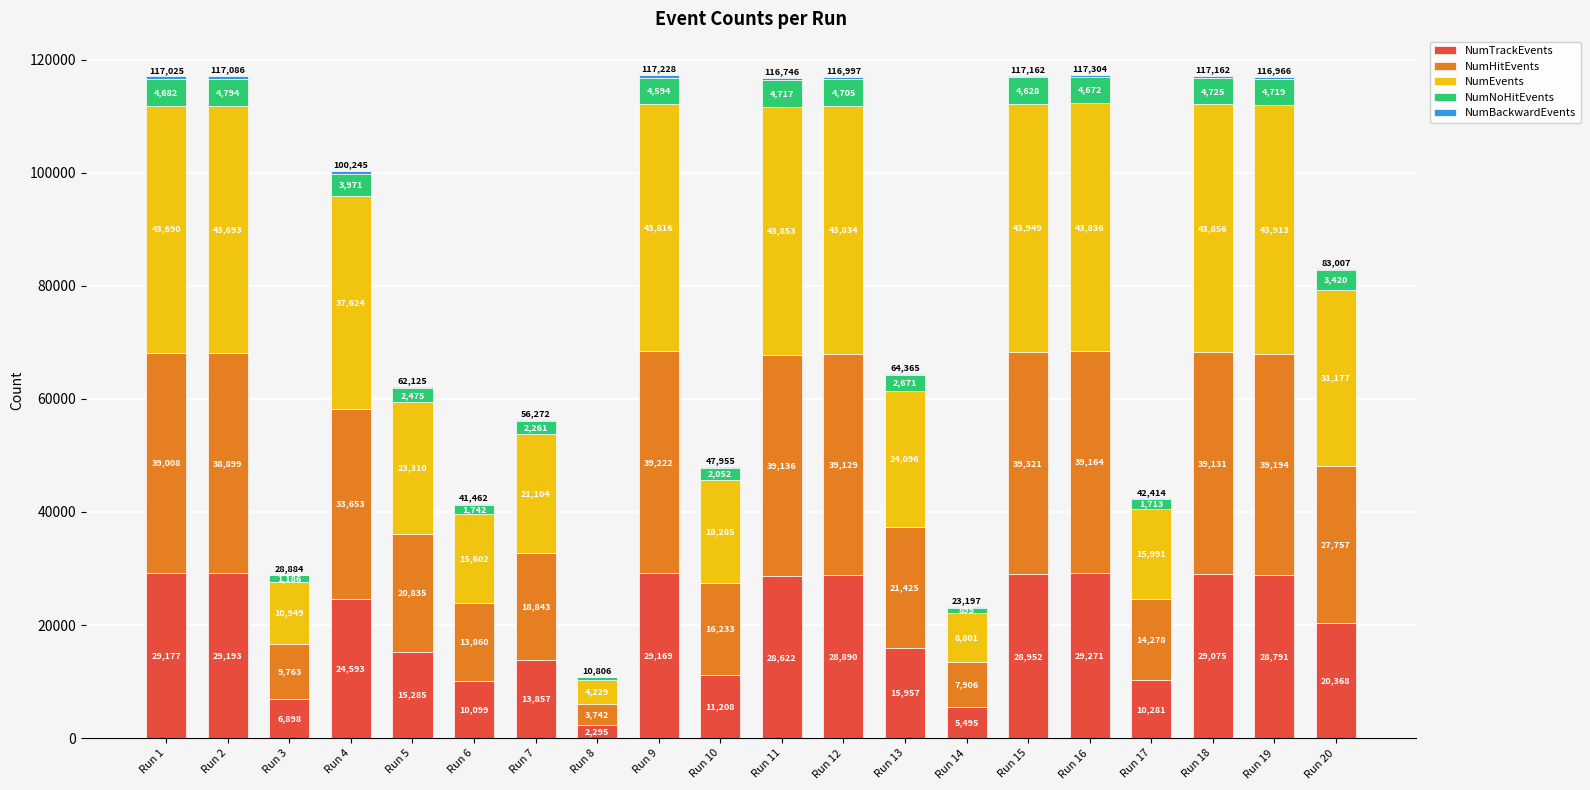

How many categories are shown in the chart?

20